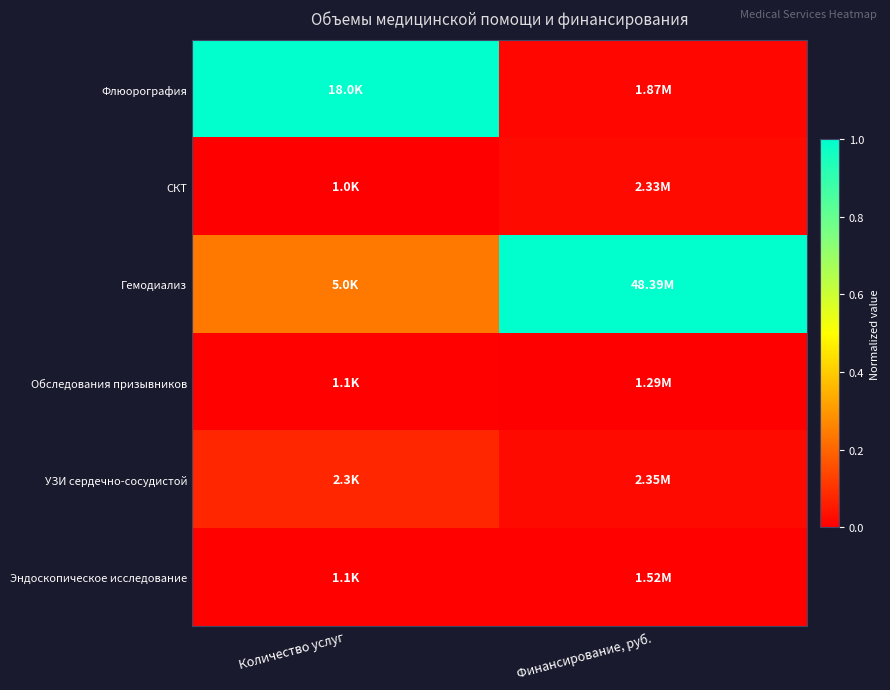

At how many categories does at least one series exceed 0?

2